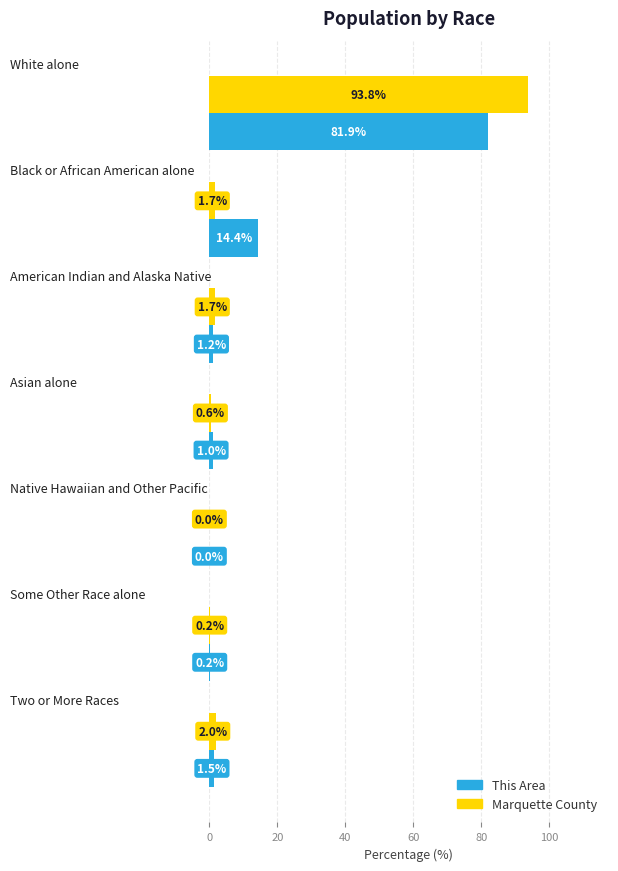

What are all the series names shown in the legend?

This Area, Marquette County